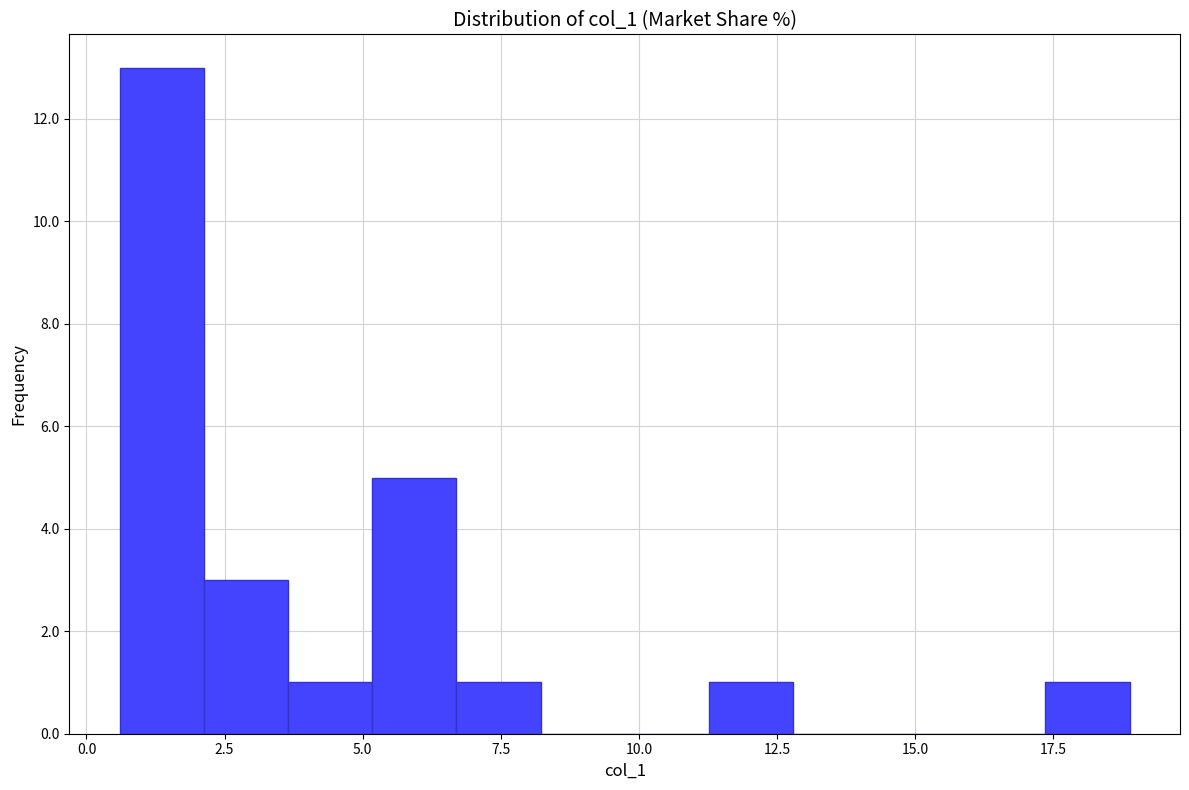

Around what value on the x-axis is the tallest bar? Give the approximate position of its centre, as read against the axis.

1.5